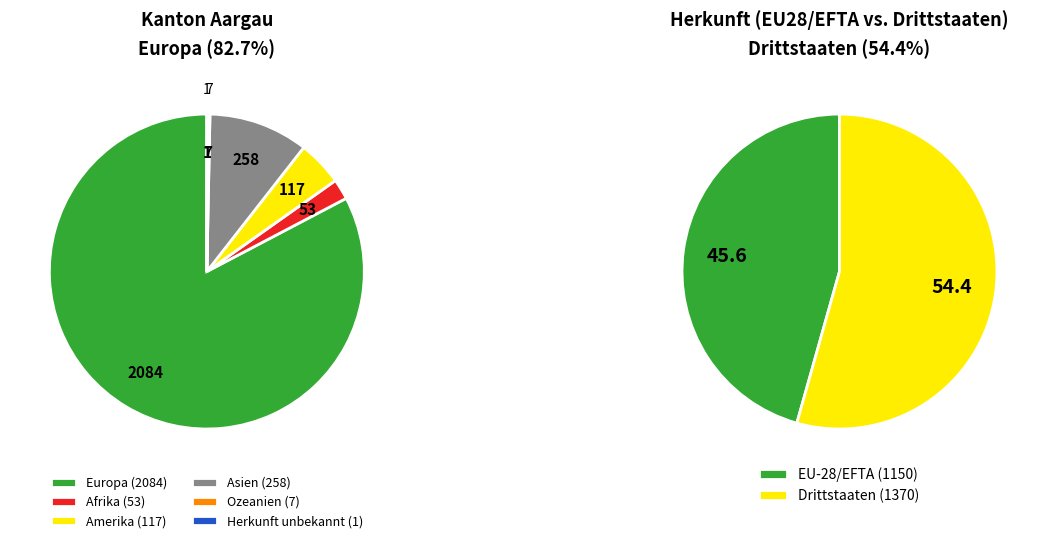

Rank the categories by value from highest to lowest.

Europa, Asien, Amerika, Afrika, Ozeanien, Herkunft unbekannt